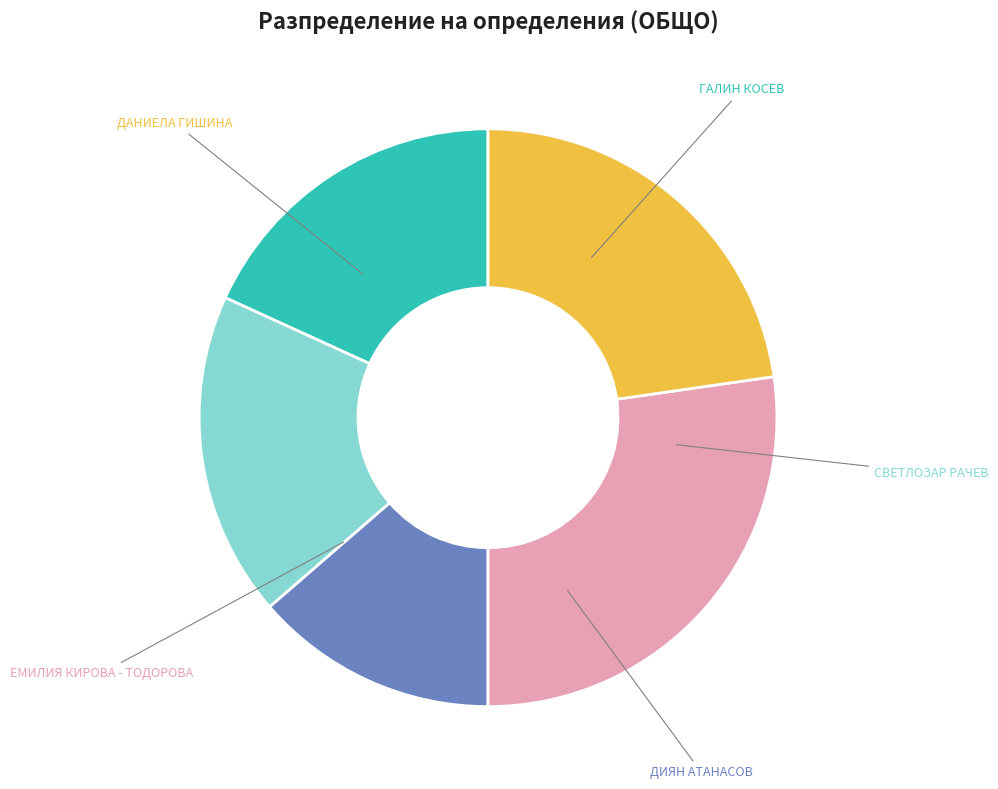

Does any single category account for the majority?

No